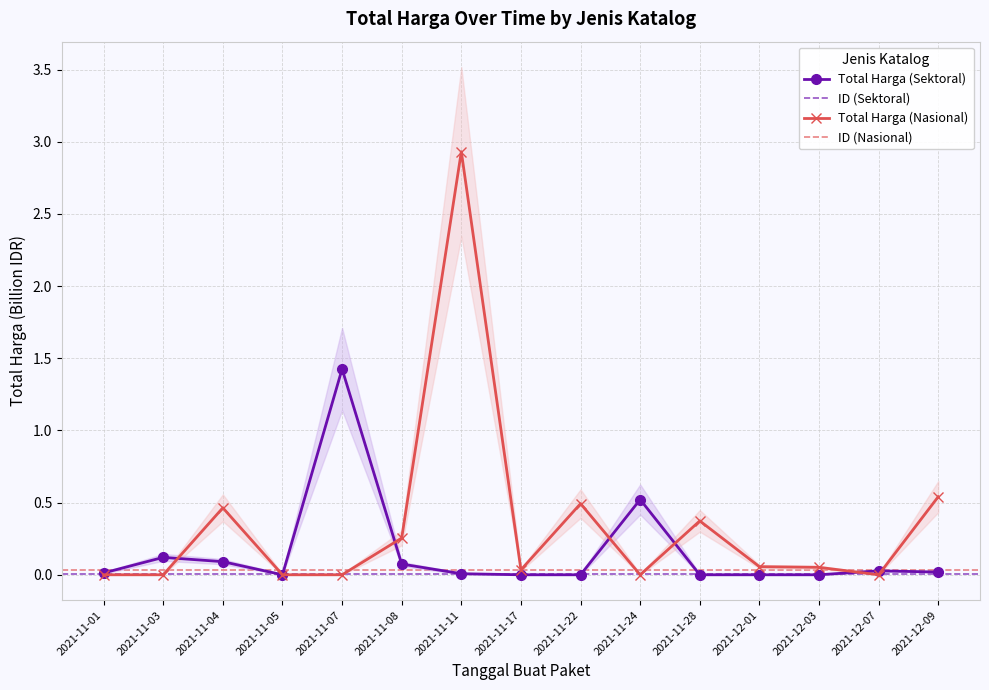

In Total Harga (Sektoral), how many points are higher than both neighbors (excluding endpoints)?

4